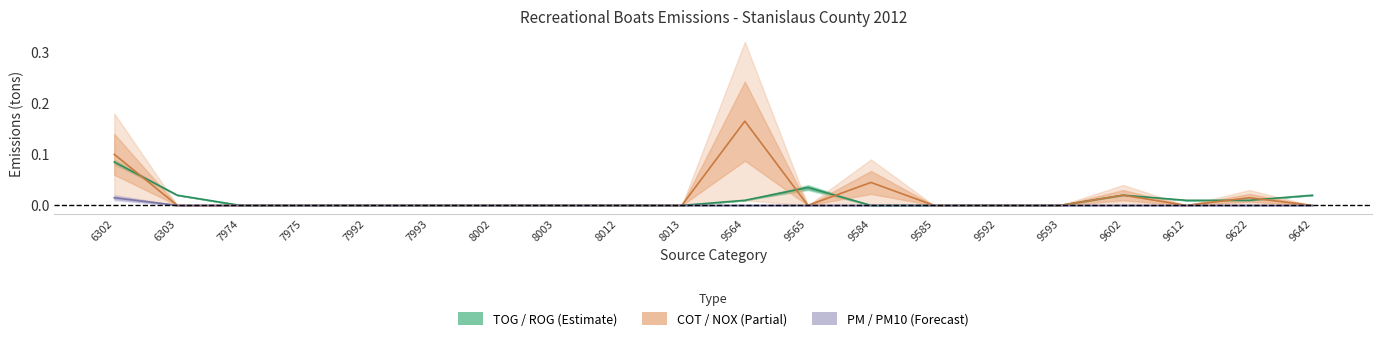

How many times do TOG and COT cross each other?

5